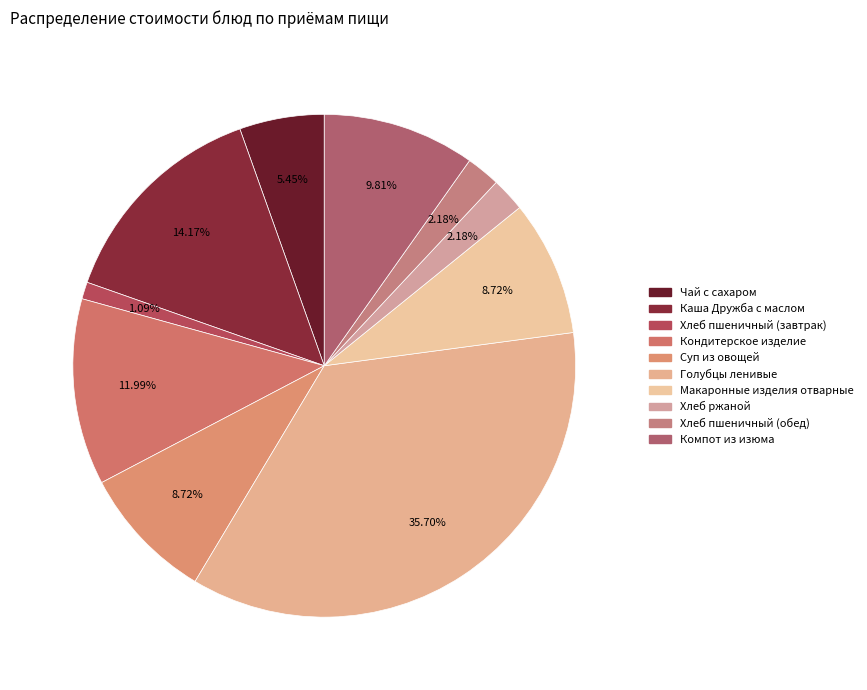

Do Хлеб пшеничный (завтрак) and Чай с сахаром together represent more than half of the pie?

No